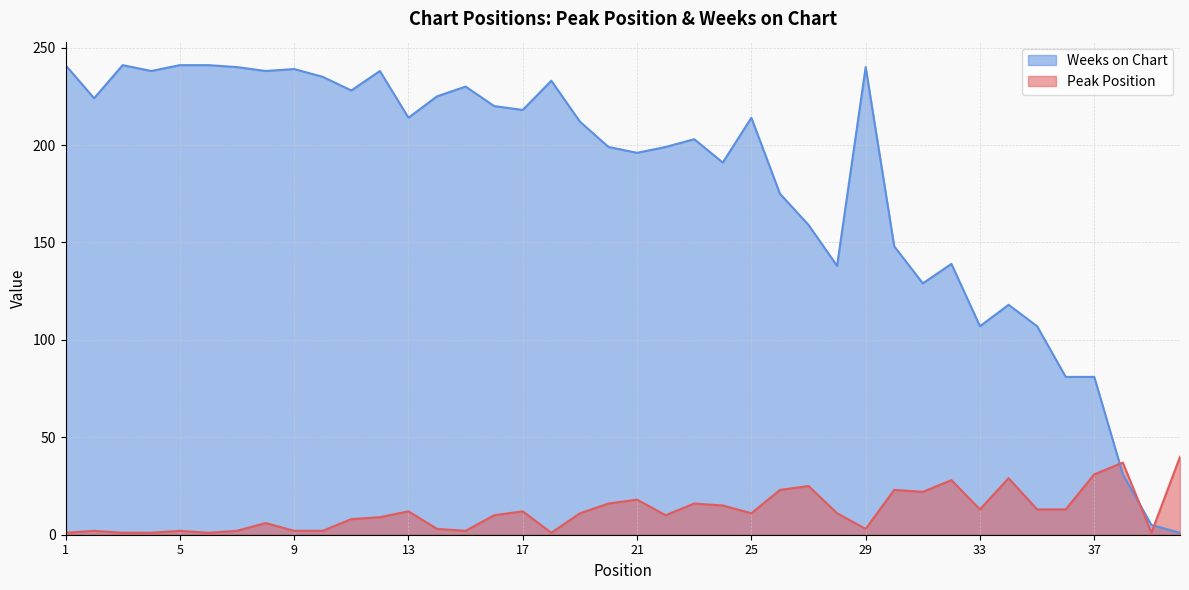

How many lines are shown in the chart?

2